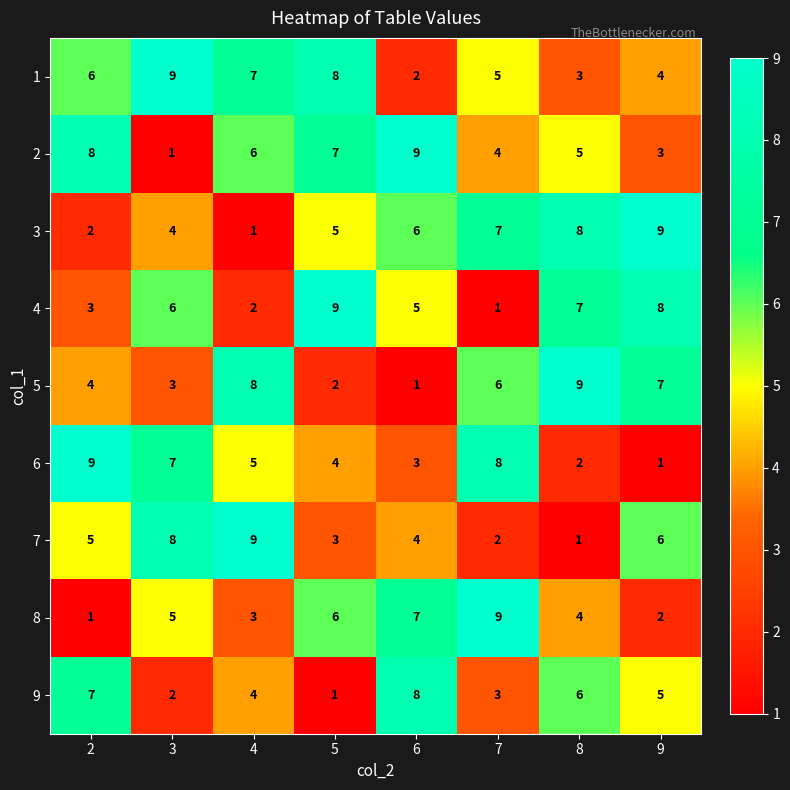

Count the 1 values in the range 4 to 8.

5